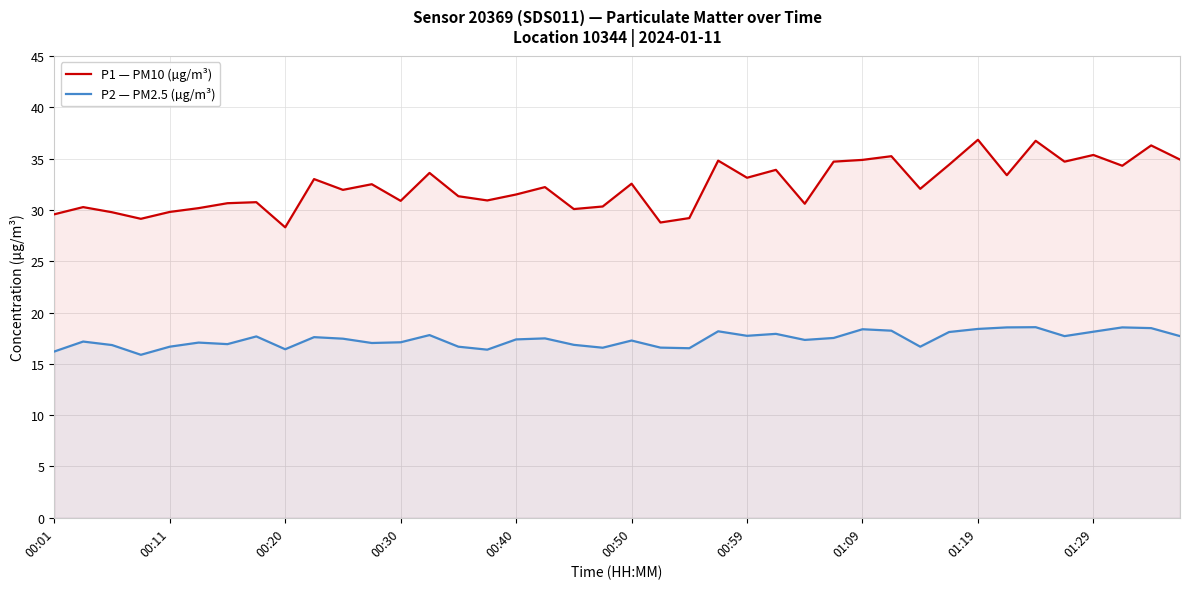

Which category has the lowest value in the P1 — PM10 (µg/m³) series?

00:20